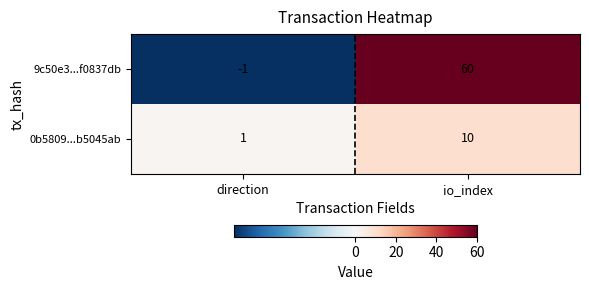

True or false: 9c50e3...f0837db has a value of 105 at io_index.

False